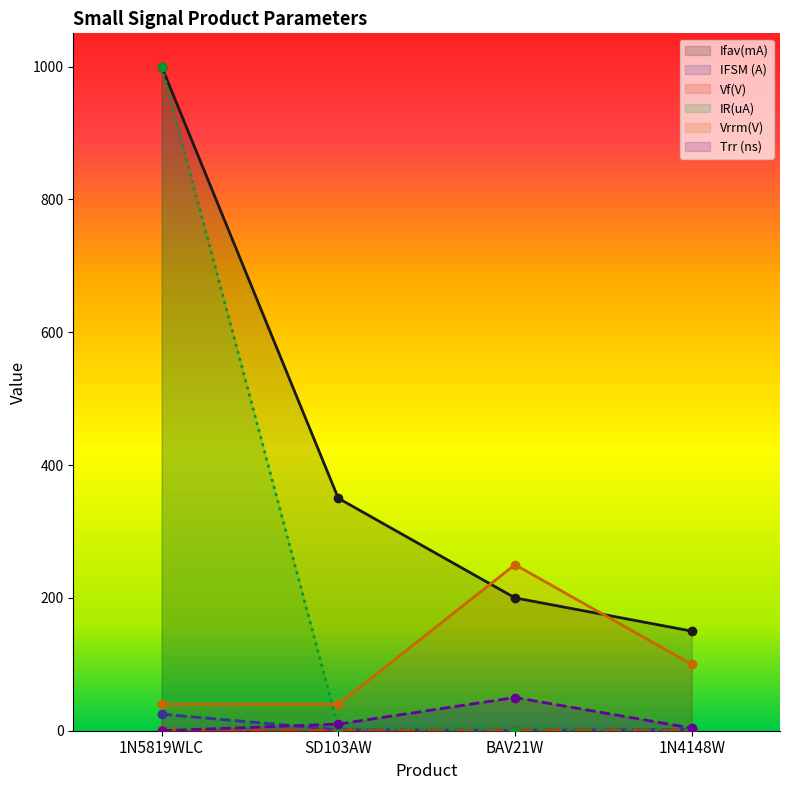

True or false: IR(uA) has more than 1 interior local peaks.

False